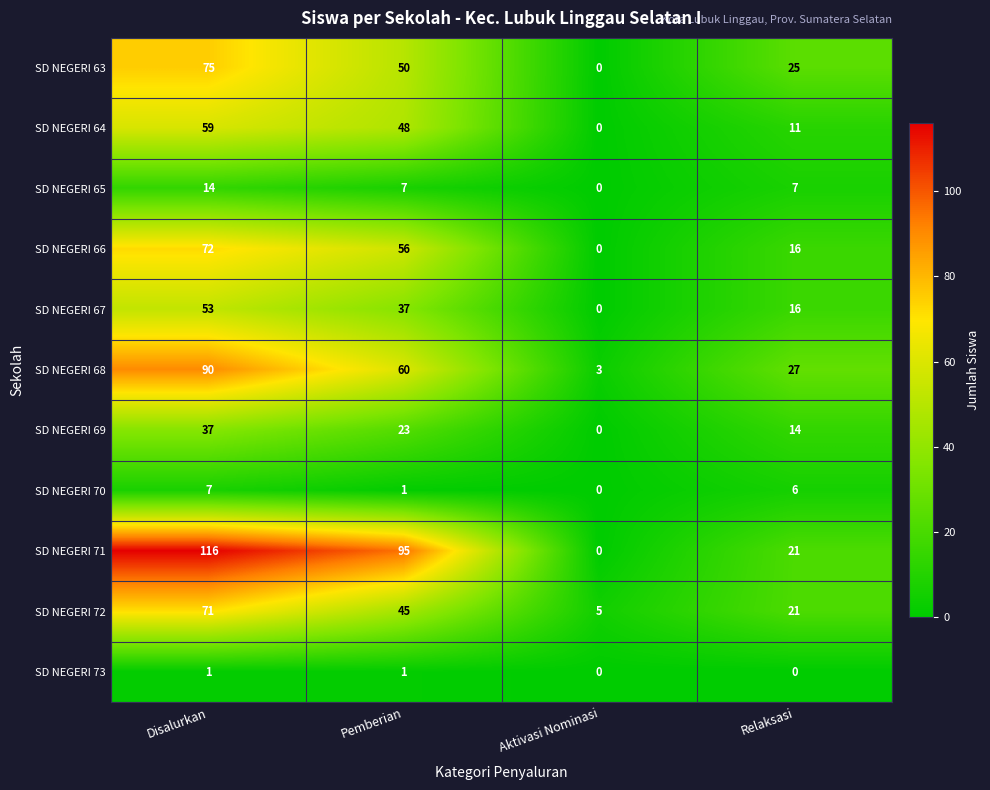

How many positive values does the SD NEGERI 64 series have?

3